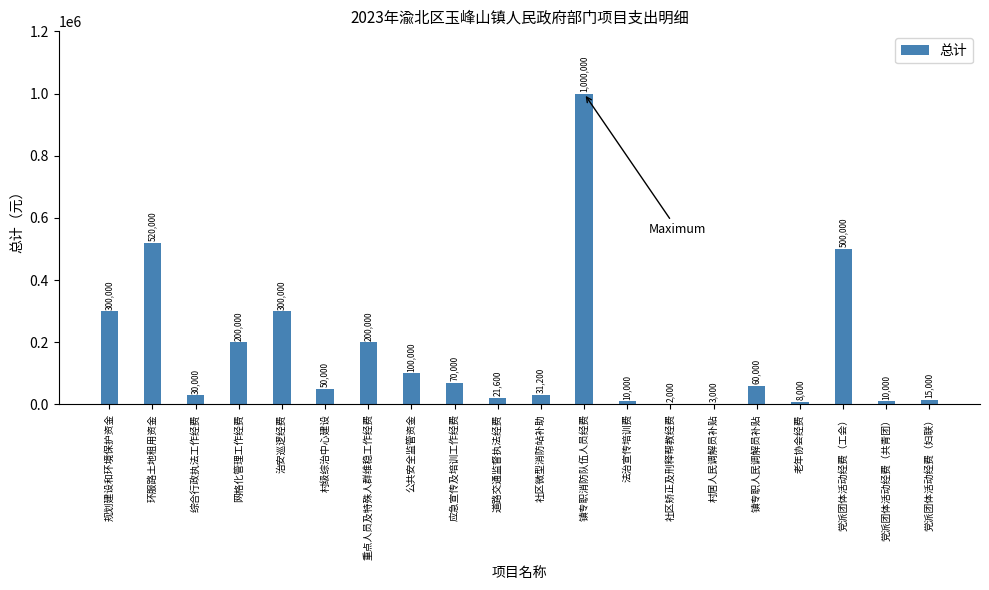

Count the number of categories in the chart.

20